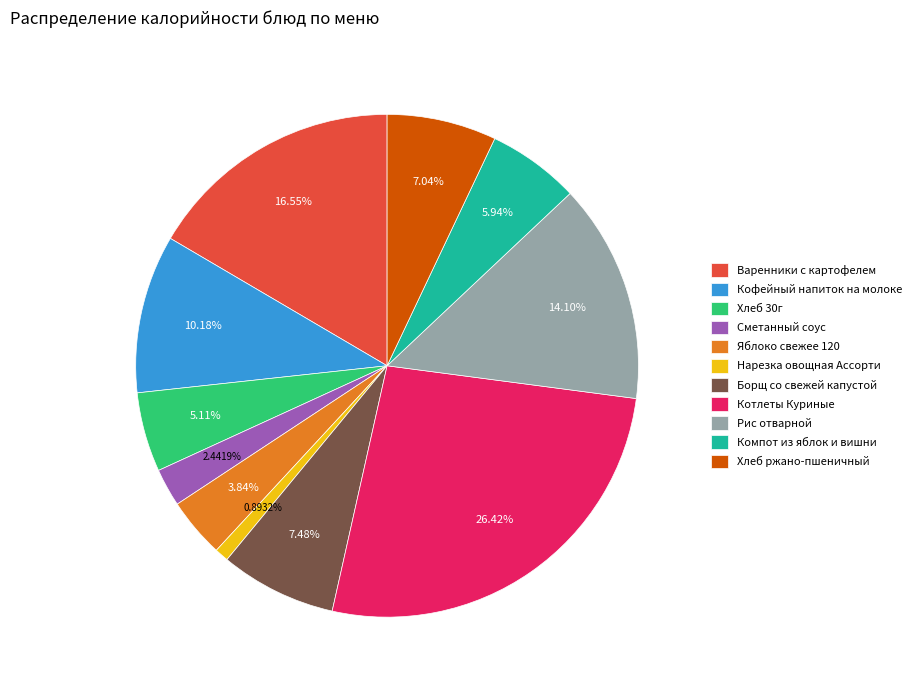

Count the number of slices in the pie.

11